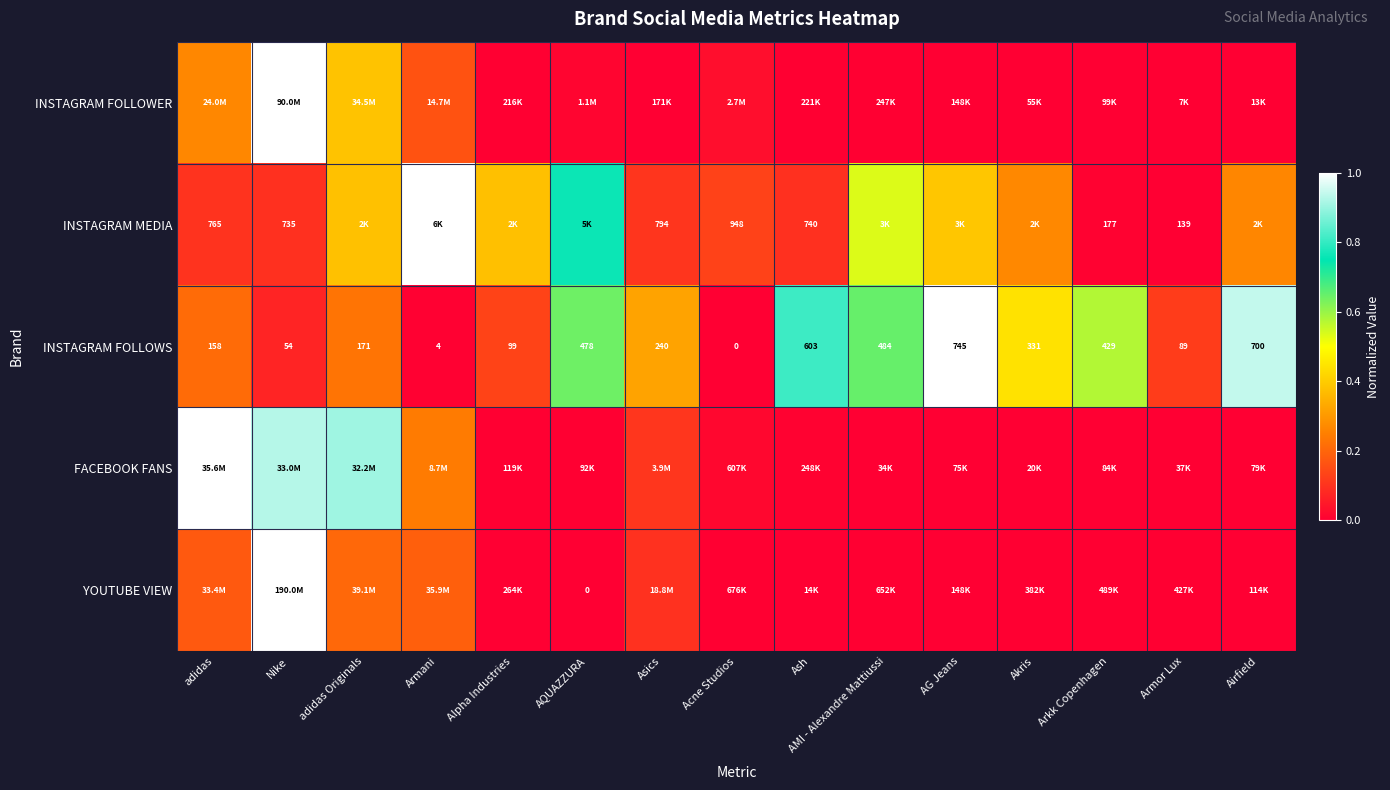

Is the value of INSTAGRAM FOLLOWS at Akris greater than the value of YOUTUBE VIEW at AQUAZZURA?

Yes